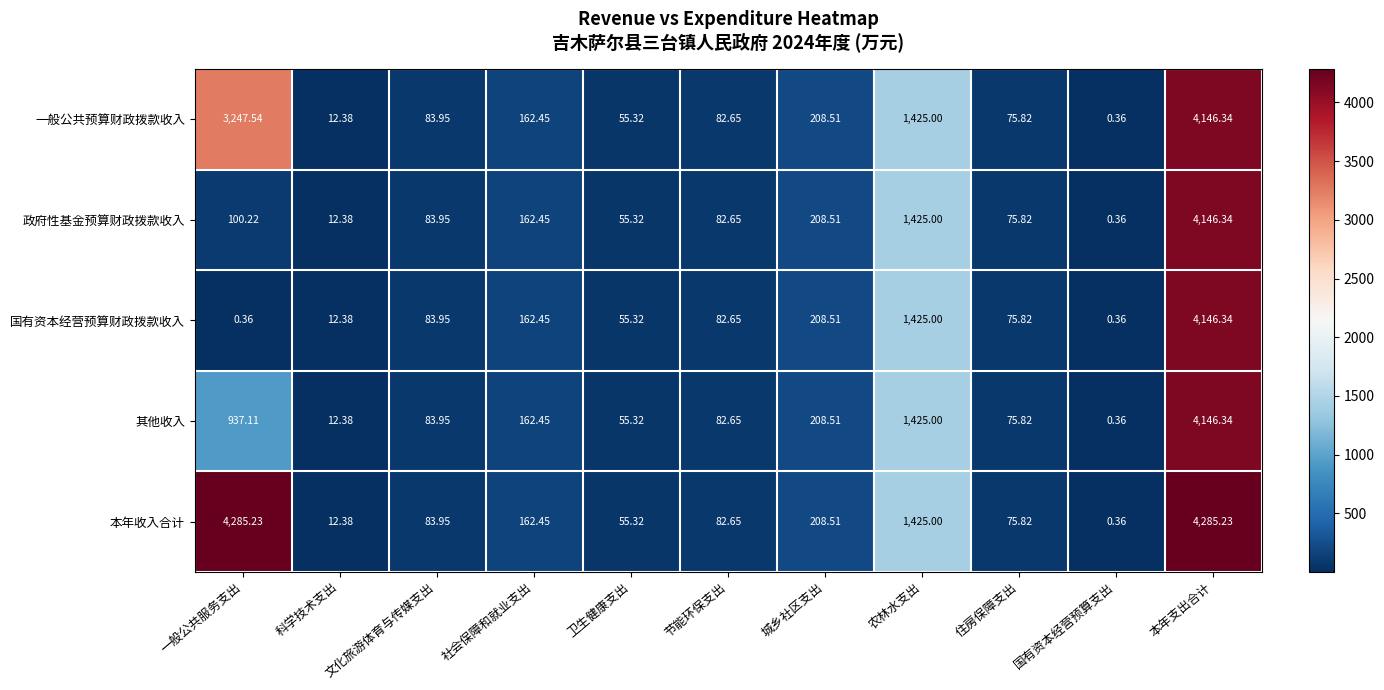

At which label does 其他收入 reach its peak?

本年支出合计